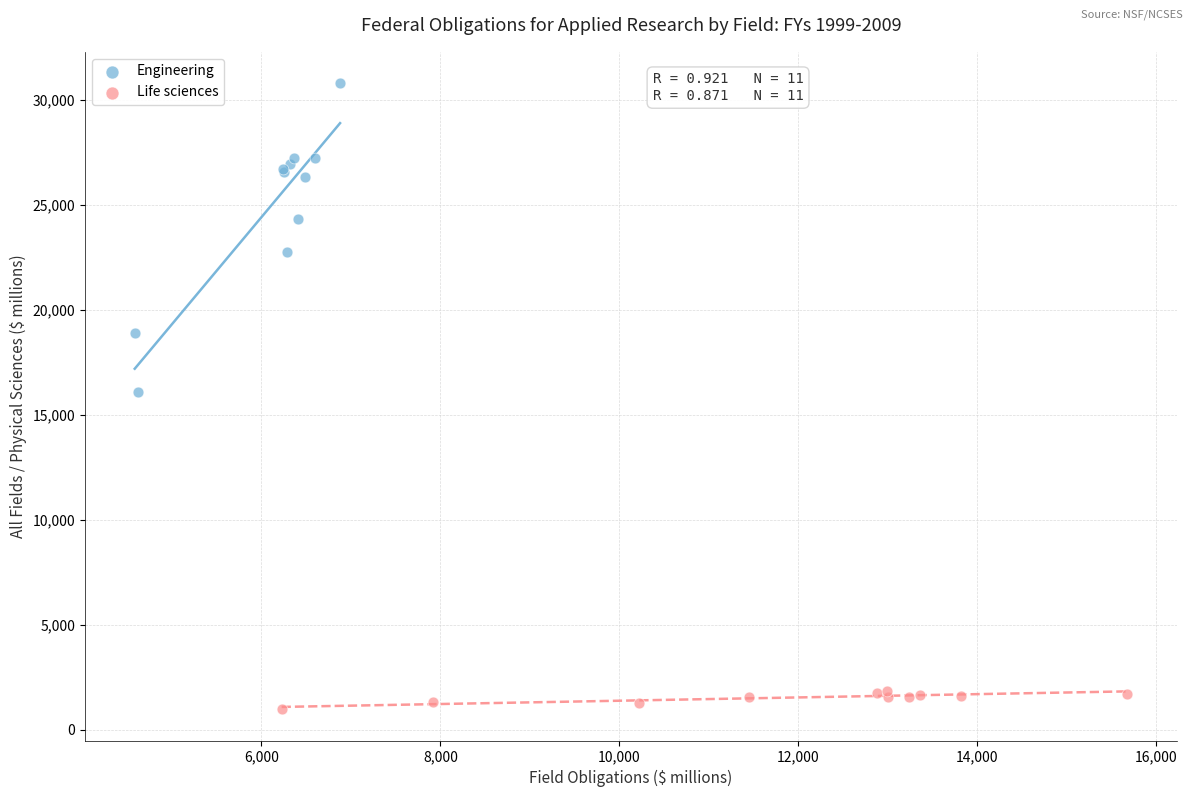

What are all the series names shown in the legend?

Engineering, Life sciences